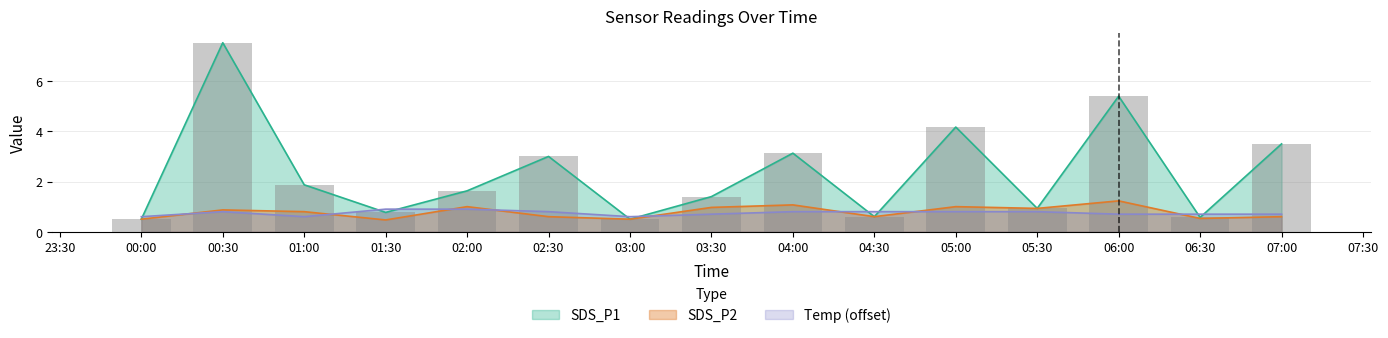

How many series are shown in this chart?

3